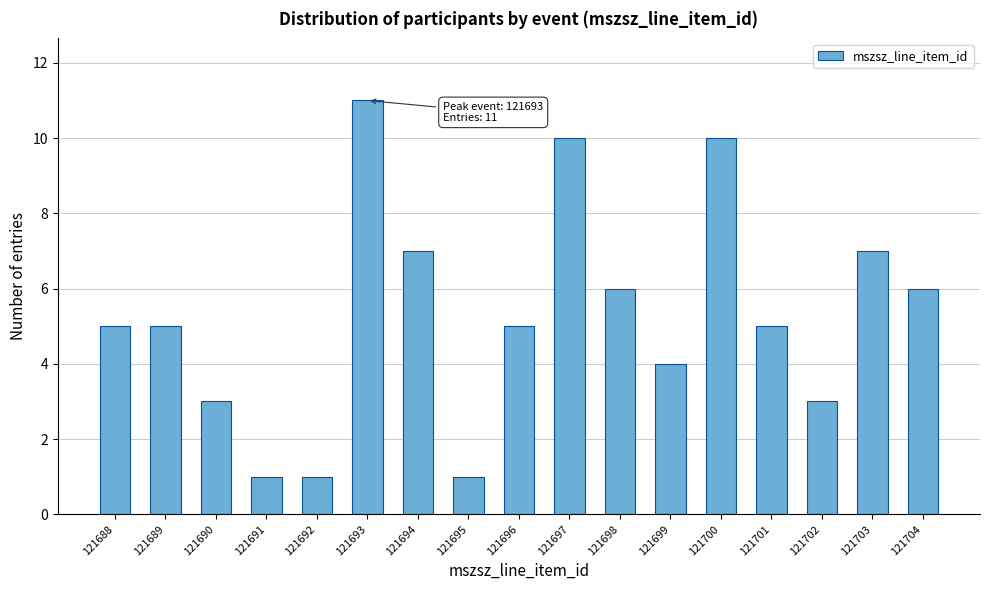

Reading left to right, what are all the values shown in this chart?

5	5	3	1	1	11	7	1	5	10	6	4	10	5	3	7	6